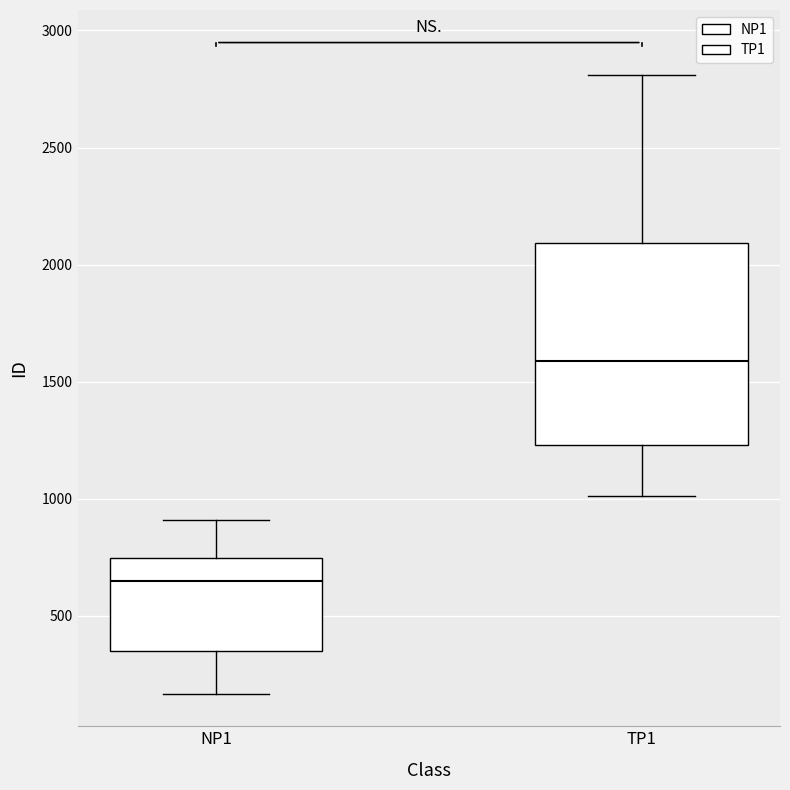

Which box has the lowest median line?

NP1